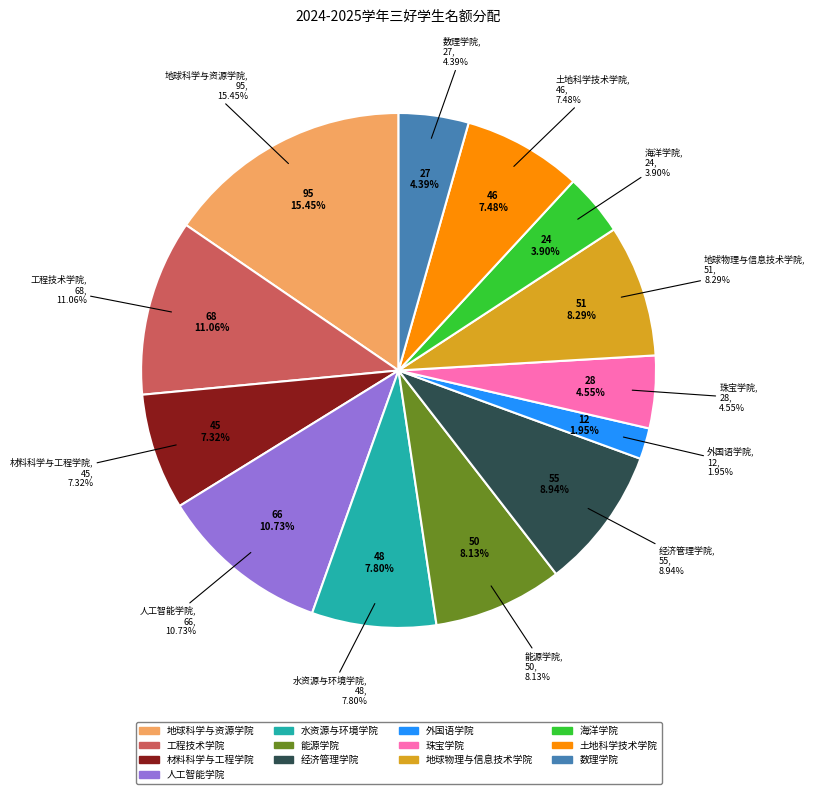

Is there any slice that represents more than half of the pie?

No